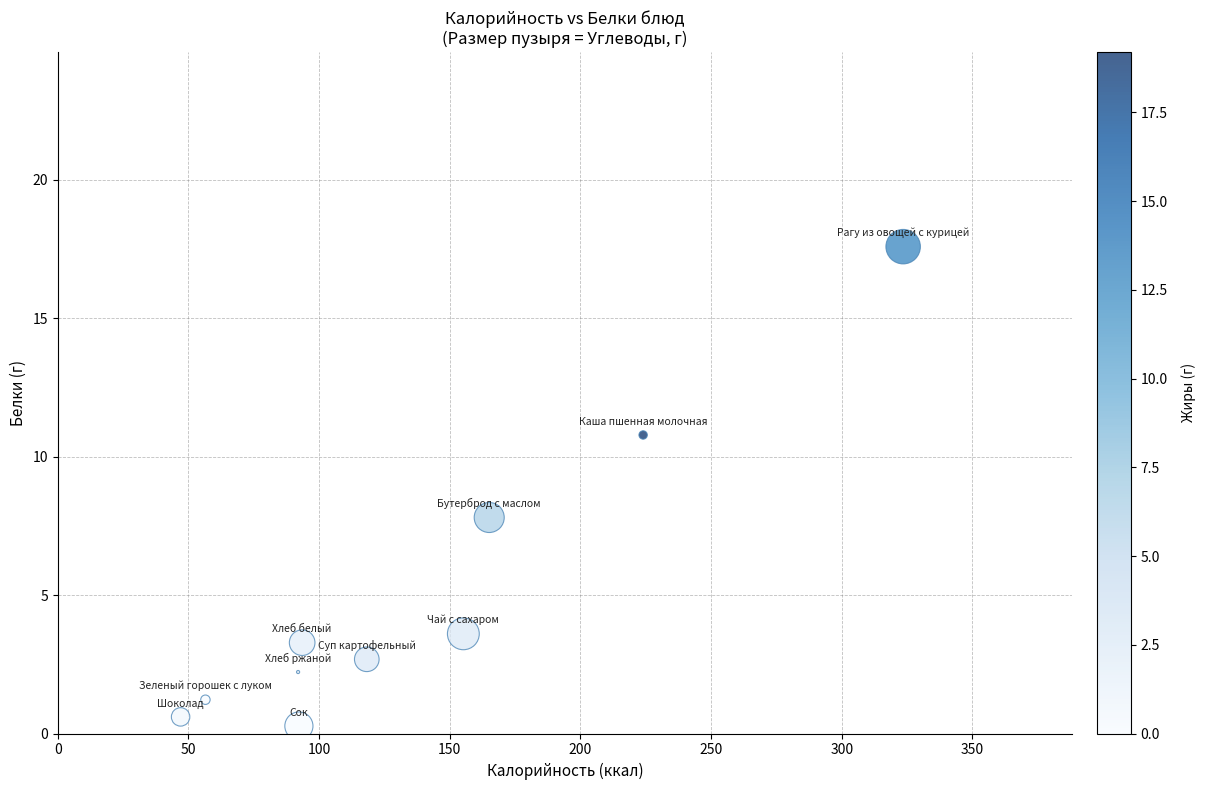

What is the range of Y values (max minus min)?

17.3